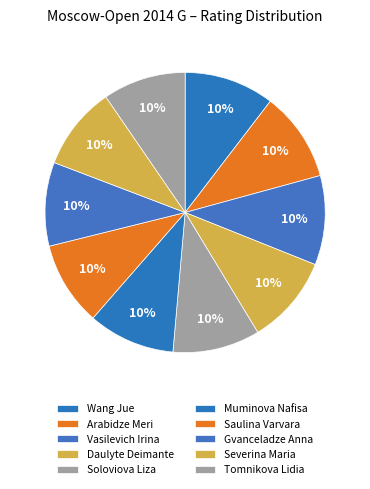

What percentage do Gvanceladze Anna and Wang Jue together represent?

20.1%